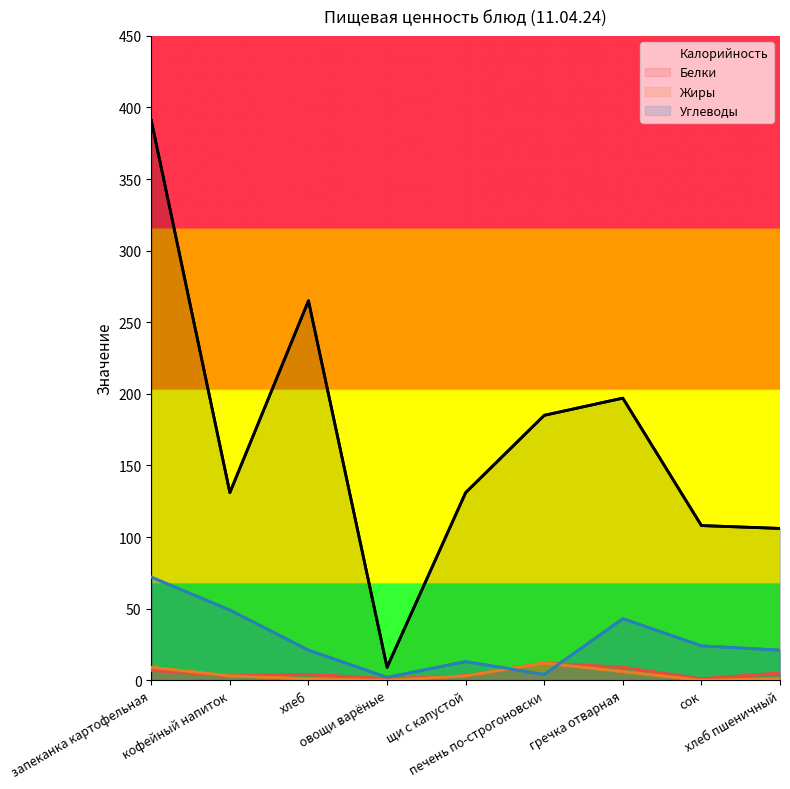

At which category does Углеводы reach its first local peak?

щи с капустой